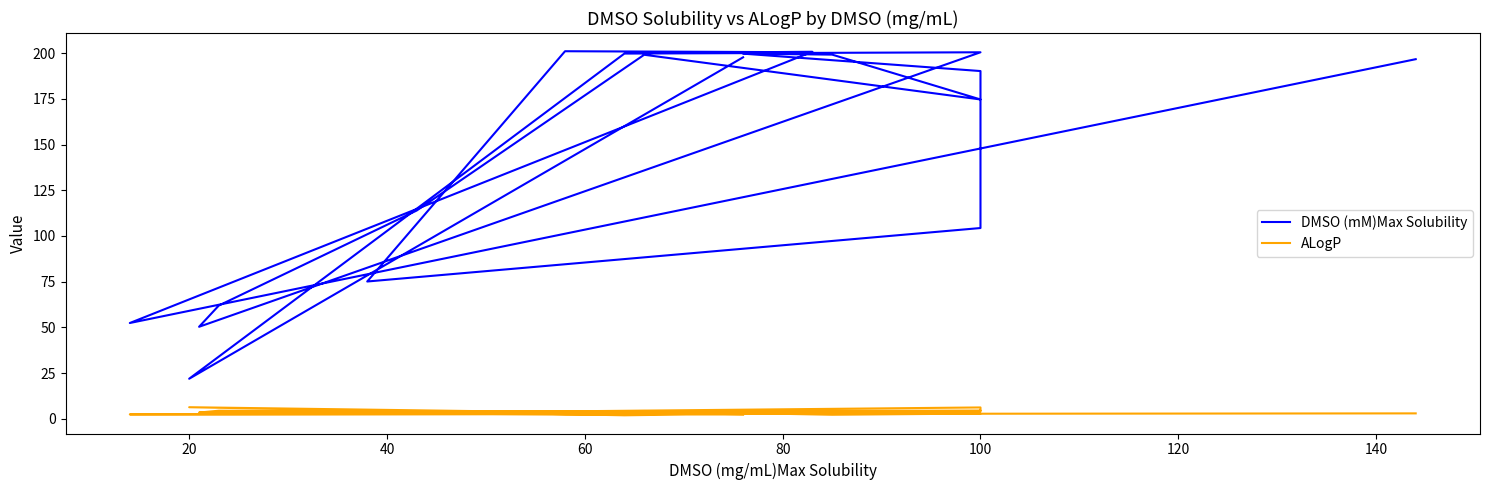

Does the chart display data point markers on the line(s)?

No